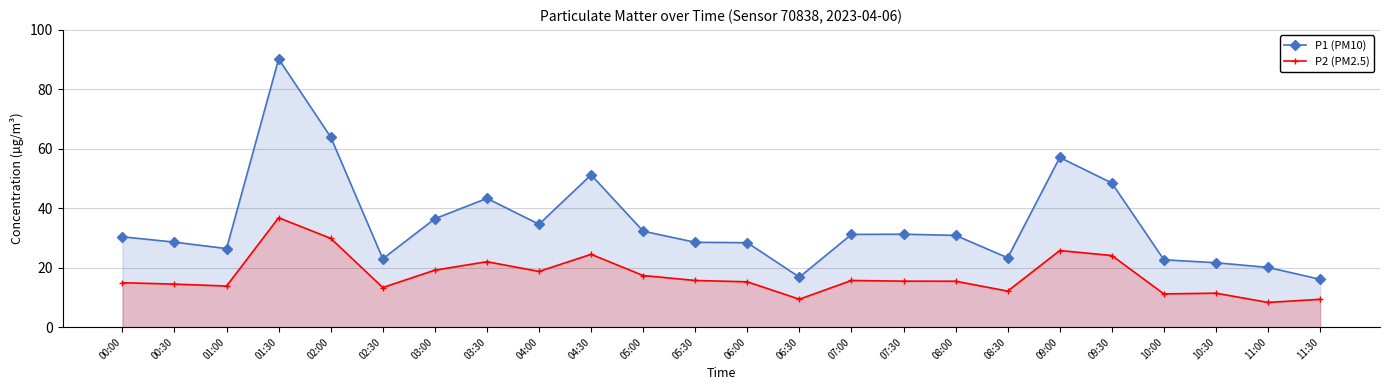

Does the chart display data point markers on the line(s)?

Yes